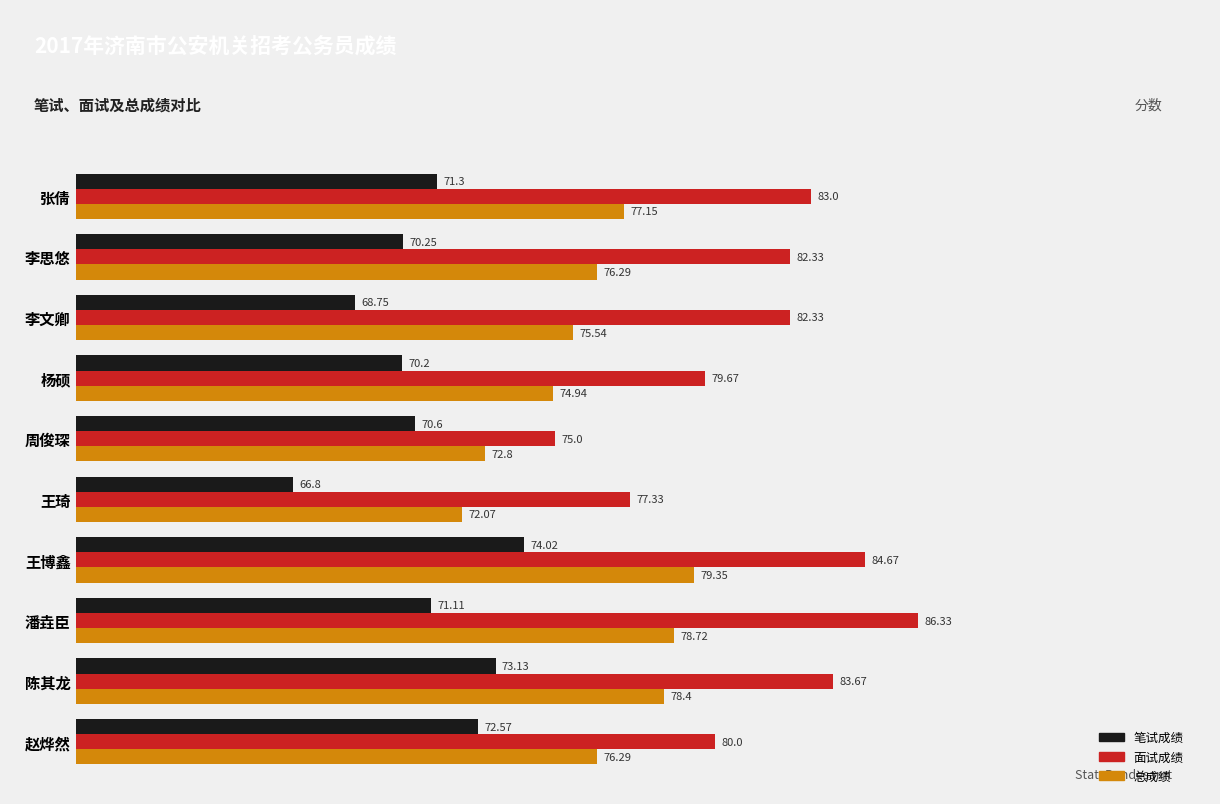

Which series has the widest spread of values?

面试成绩